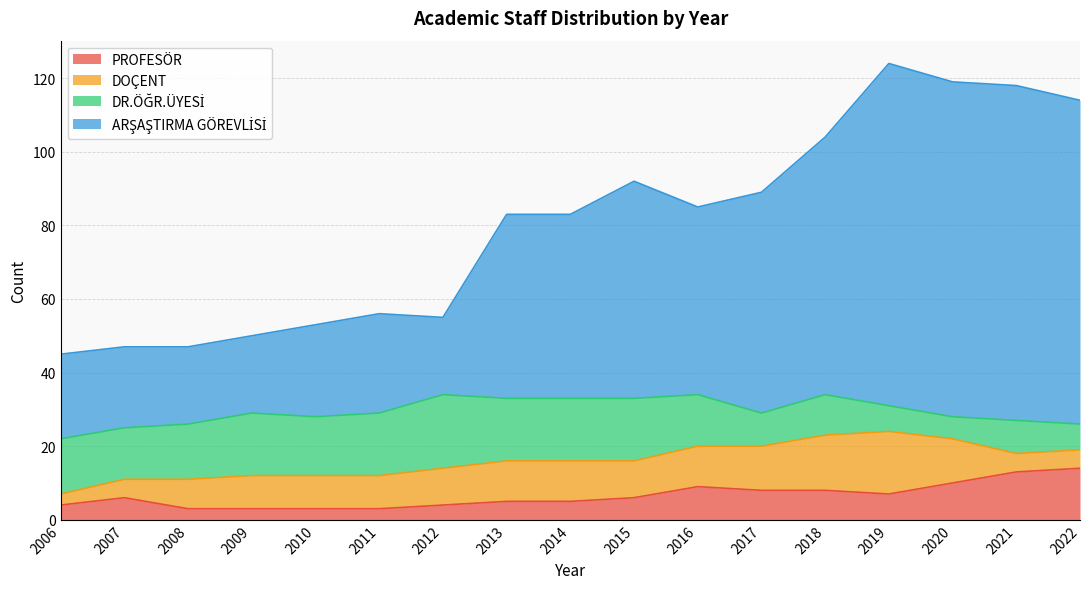

At which label does ARŞAŞTIRMA GÖREVLİSİ first exceed 83?

2015